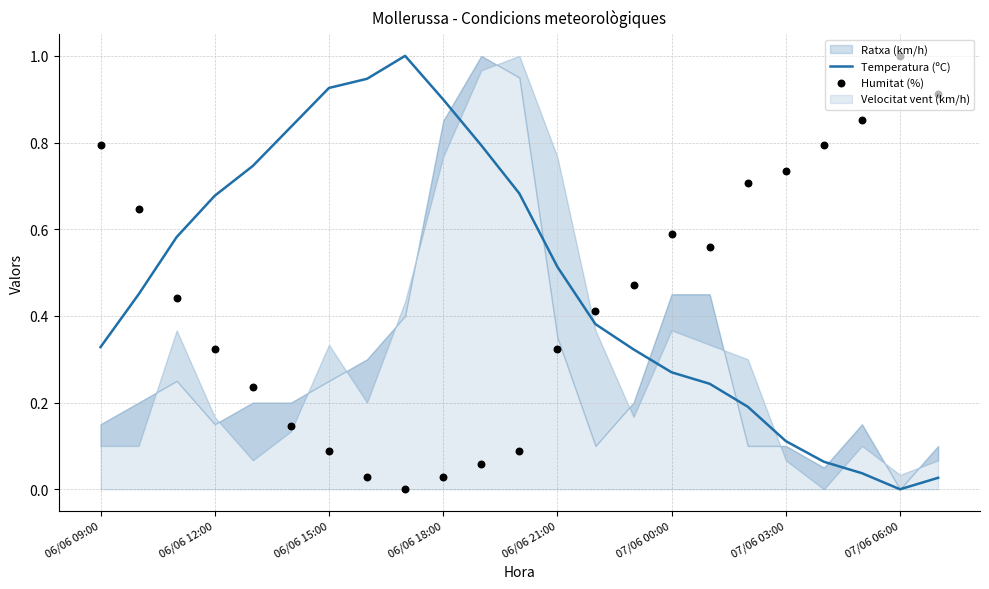

Which series has the largest Y range (max minus min)?

Temperatura (ºC)